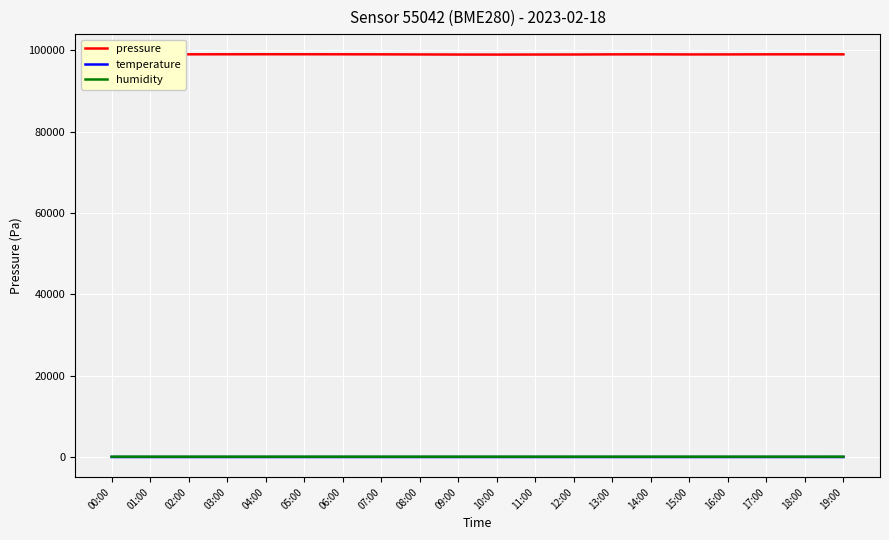

At which label does humidity first exceed 83?

00:00